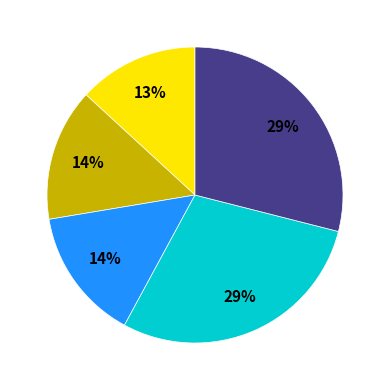

Is there any slice that represents more than half of the pie?

No